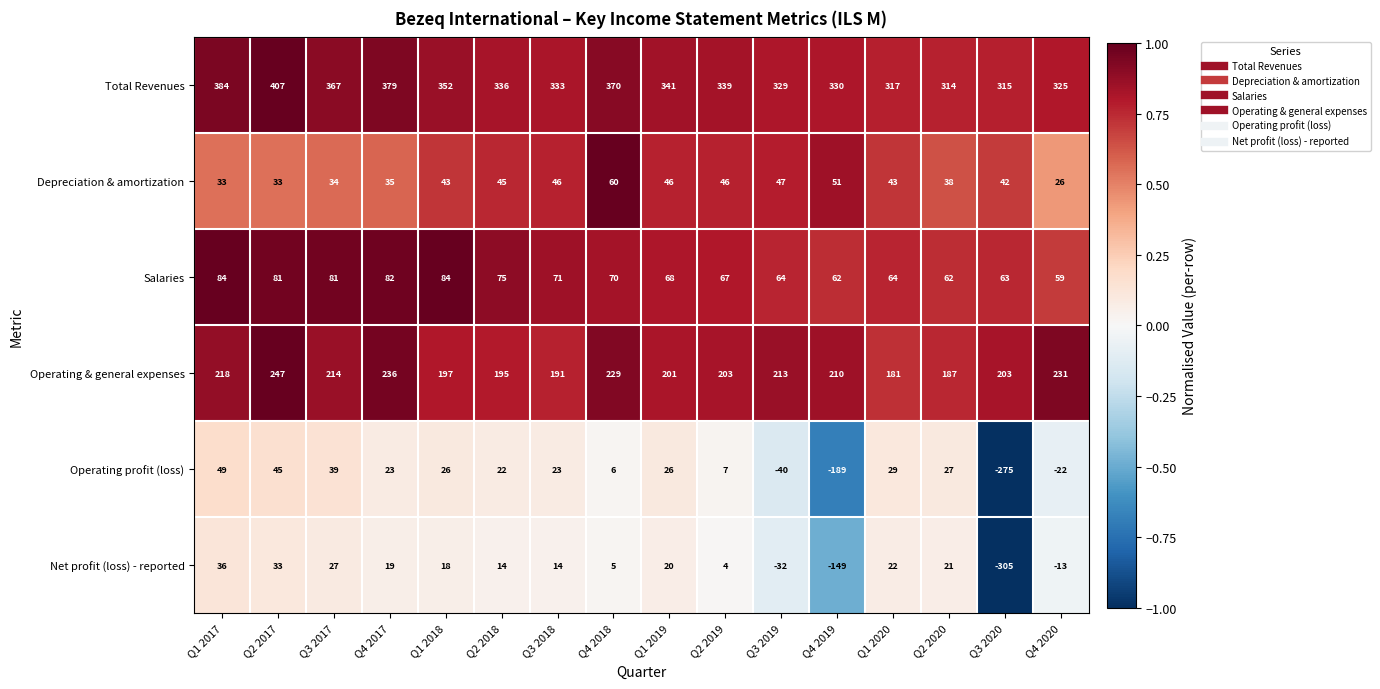

Which series has the widest spread of values?

Net profit (loss) - reported